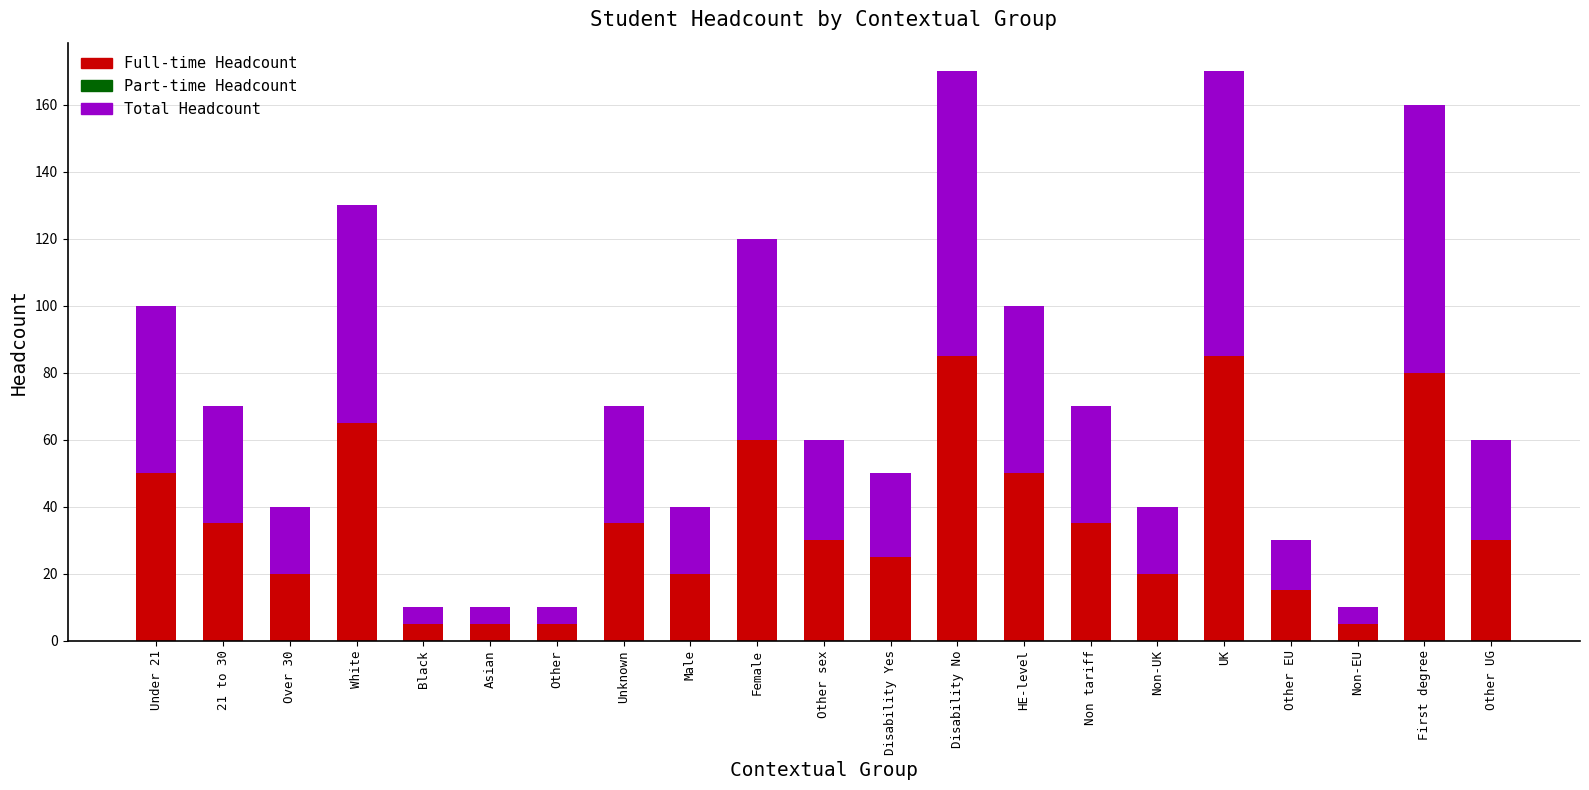

What is the minimum value for Full-time Headcount?

5